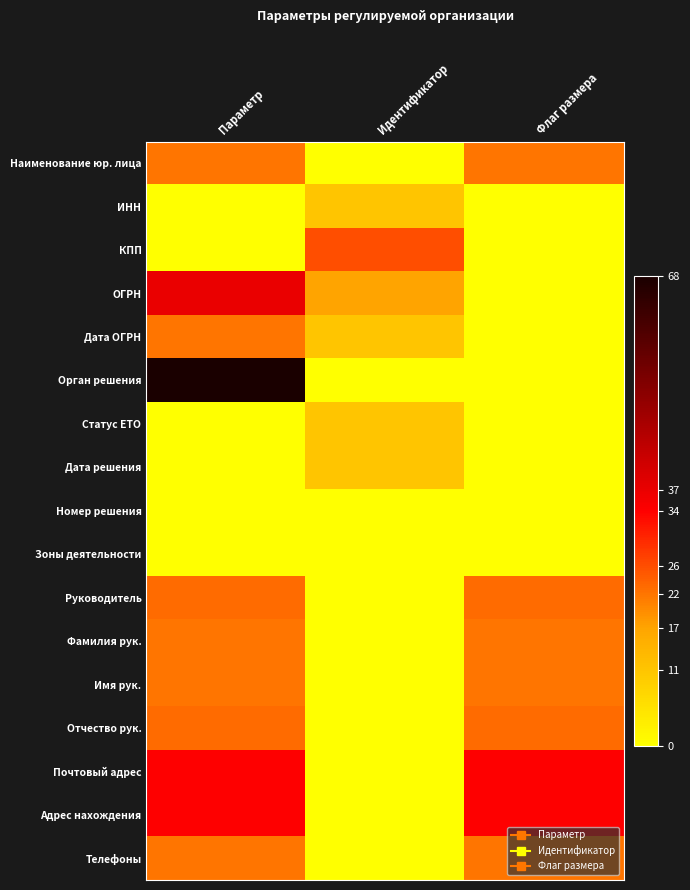

Which label corresponds to the largest value in the chart?

Параметр